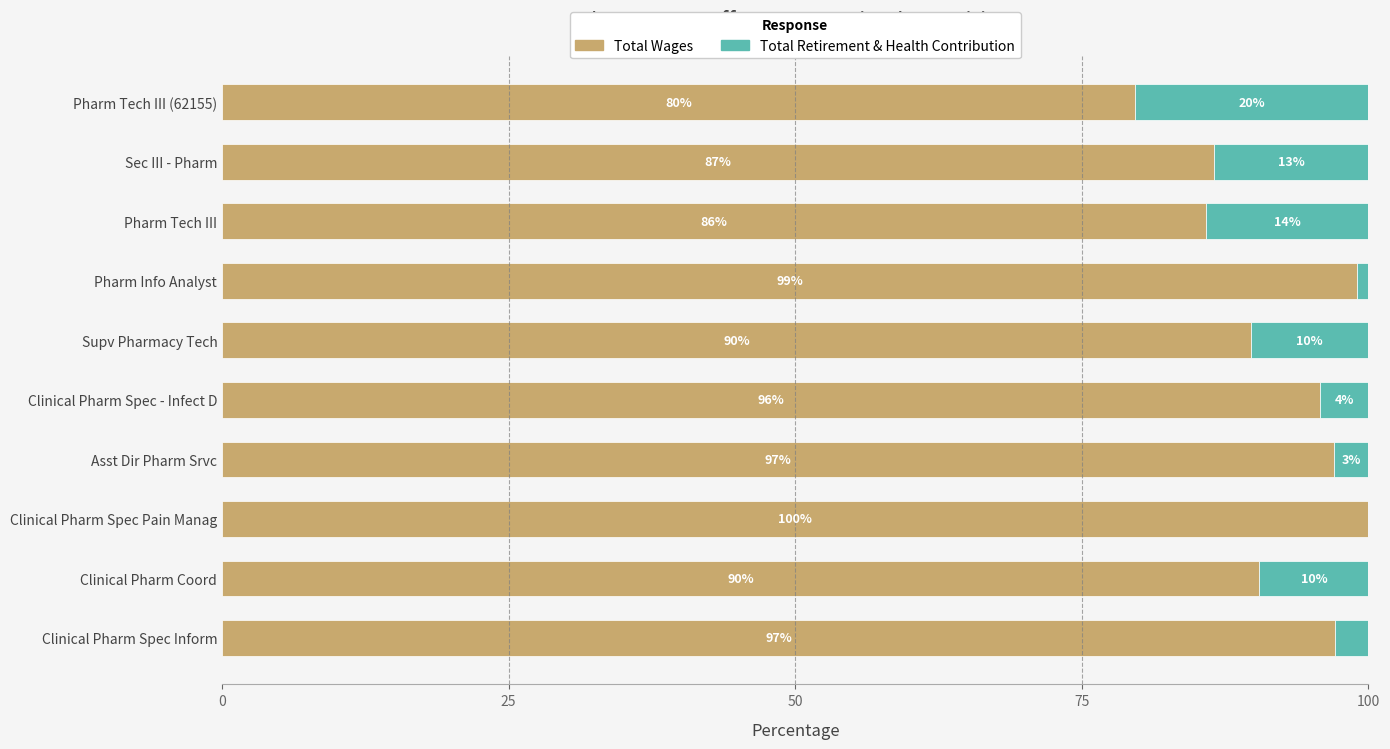

The value of Total Wages at Pharm Tech III is 85.8. True or false?

True